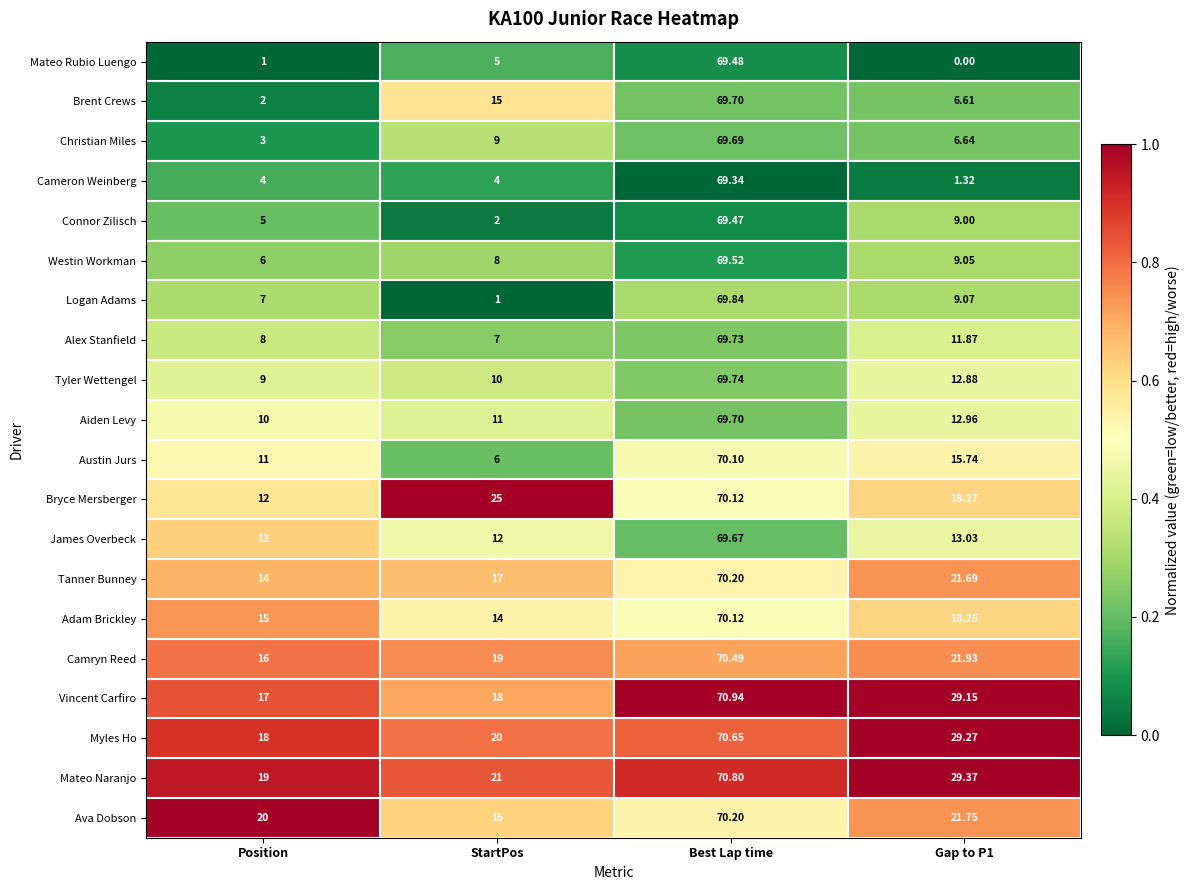

At which category is the sum across all series the highest?

Best Lap time